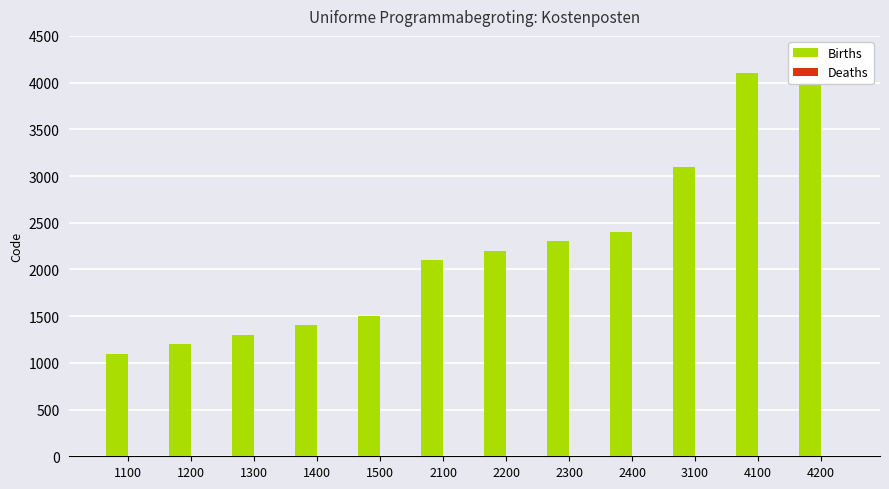

Is it true that Births equals 3352 at 2200?

False